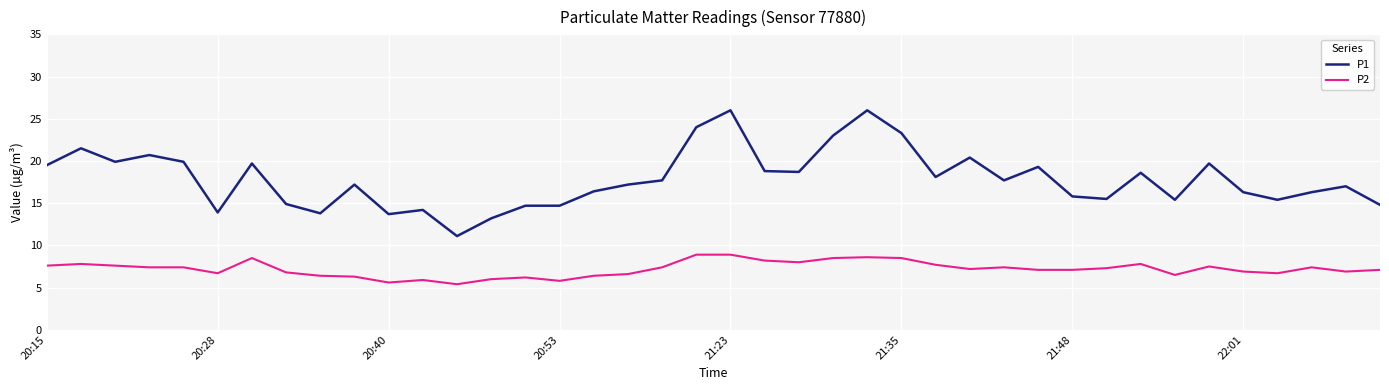

Which series has the largest total across all categories?

P1